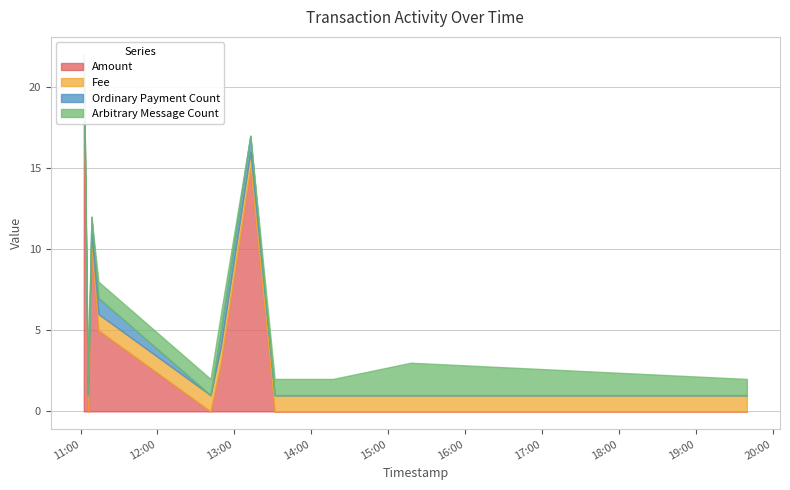

How many data points in Arbitrary Message Count are less than 1?

3